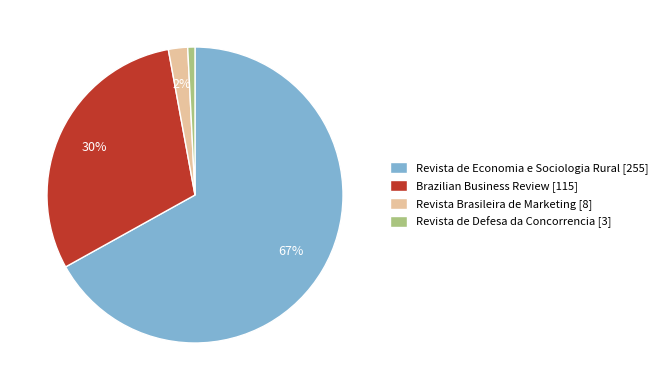

Is the sum of Revista Brasileira de Marketing [8] and Brazilian Business Review [115] greater than half?

No